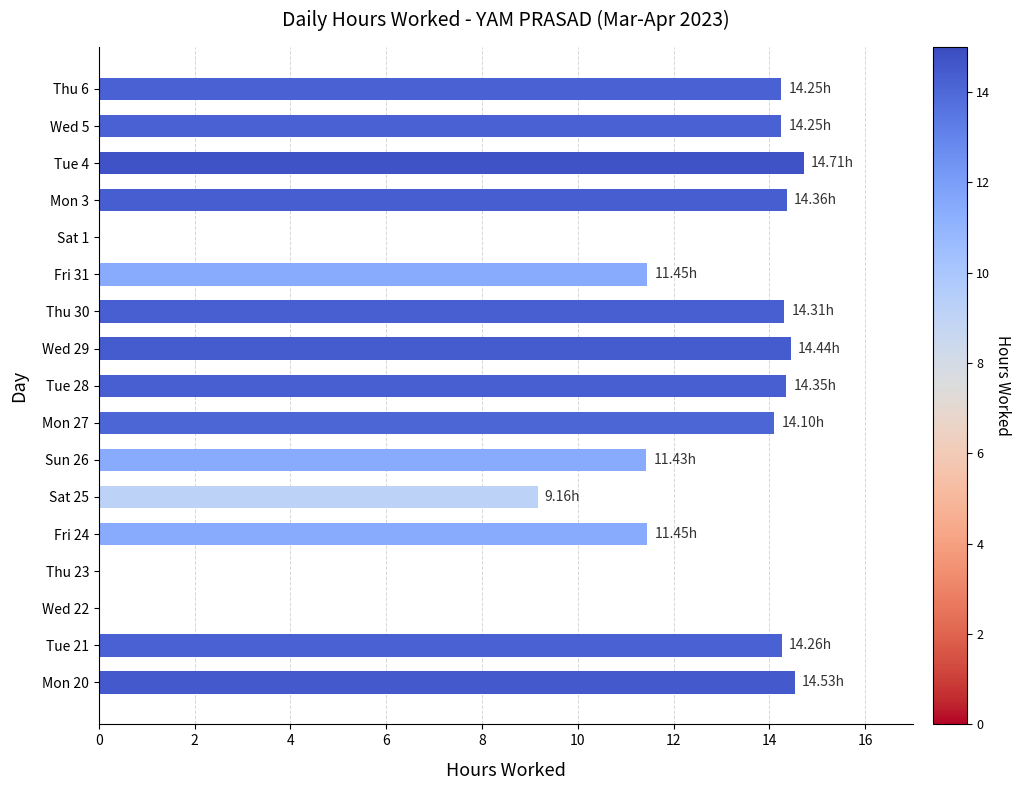

What is the sum of all values?

187.1